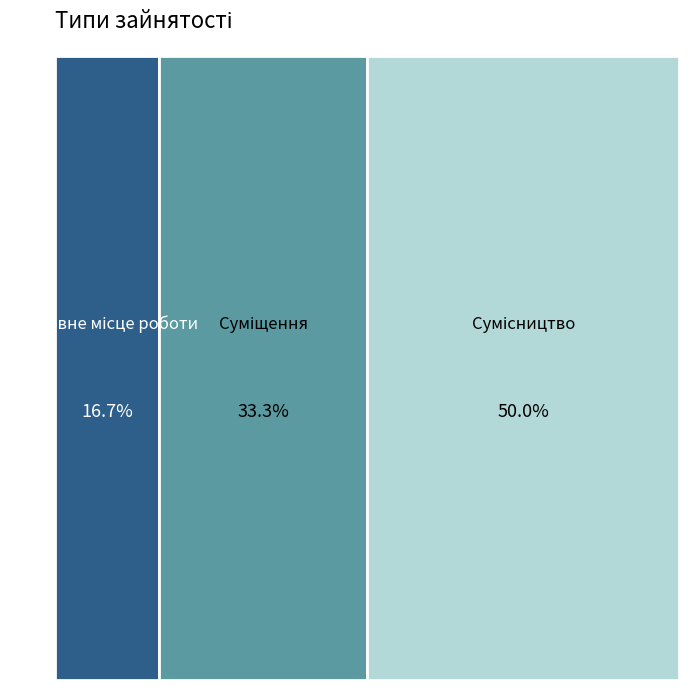

What percentage do Суміщення and Сумісництво together represent?

83.3%